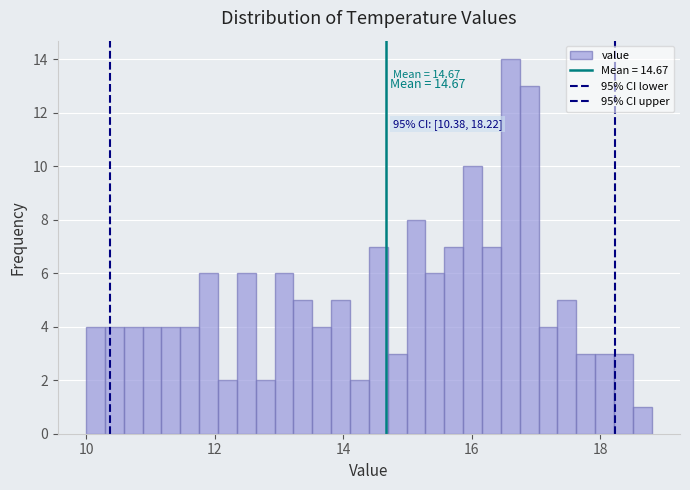

Read against the x-axis, roughly where is the centre of the tallest bar?

16.6